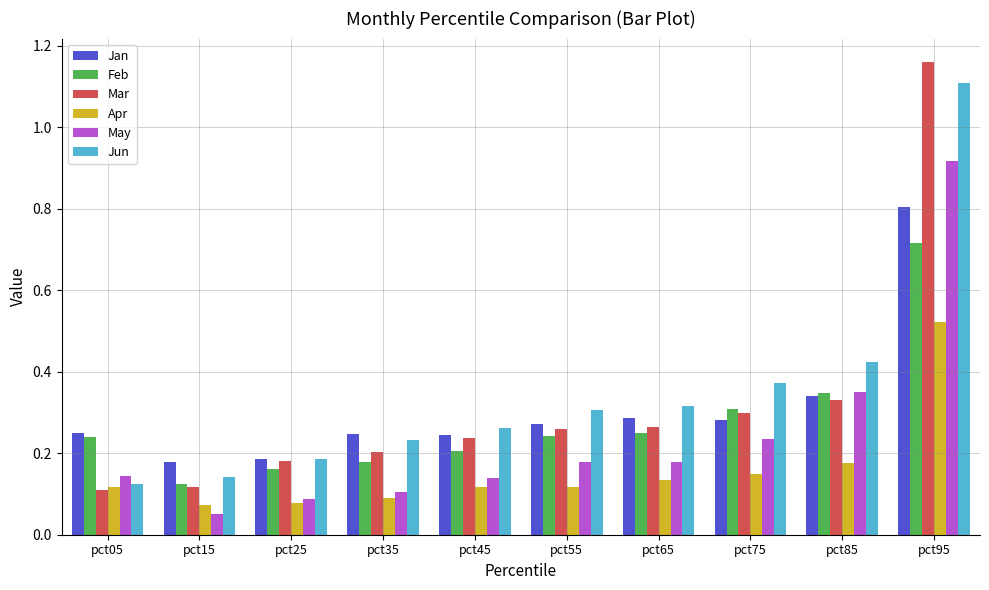

List the series in order of their peak value, lowest first.

Apr, Feb, Jan, May, Jun, Mar